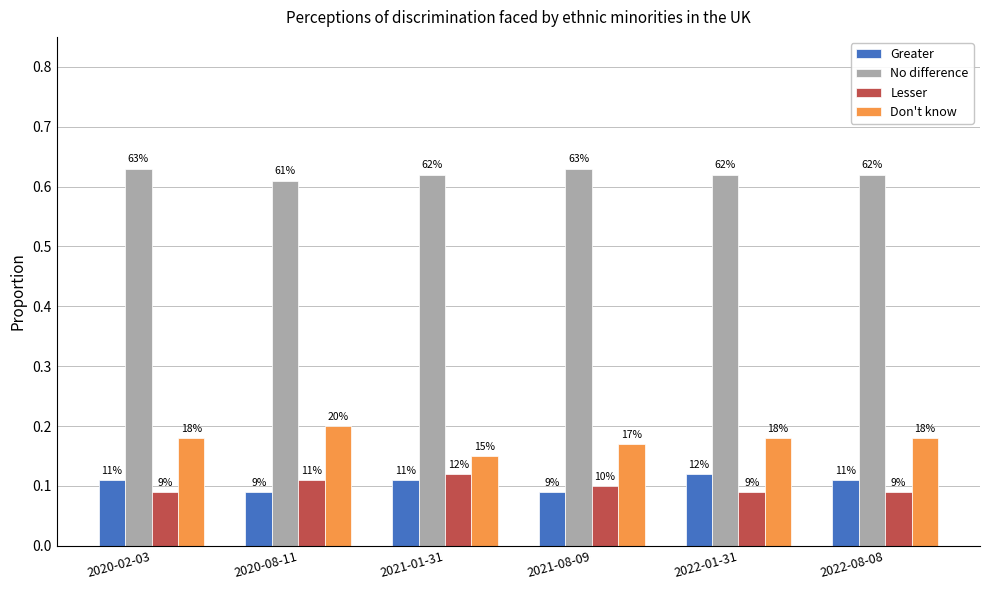

Reading left to right, transcribe all the data shown in this chart.

Greater: 0.1	0.1	0.1	0.1	0.1	0.1
No difference: 0.6	0.6	0.6	0.6	0.6	0.6
Lesser: 0.1	0.1	0.1	0.1	0.1	0.1
Don't know: 0.2	0.2	0.1	0.2	0.2	0.2